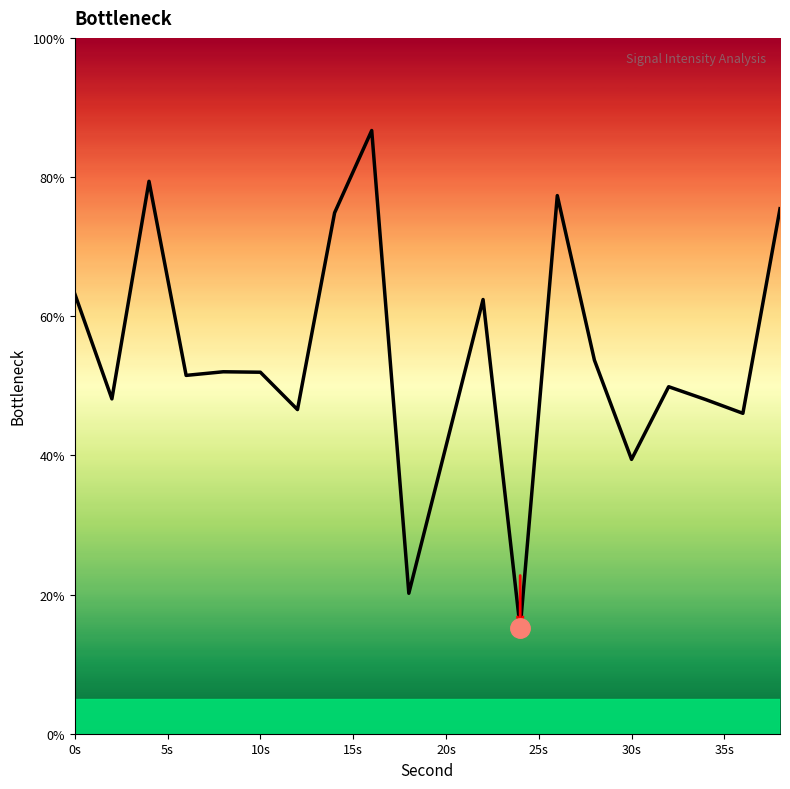

True or false: there are more than 0 points higher than both neighbors.

True